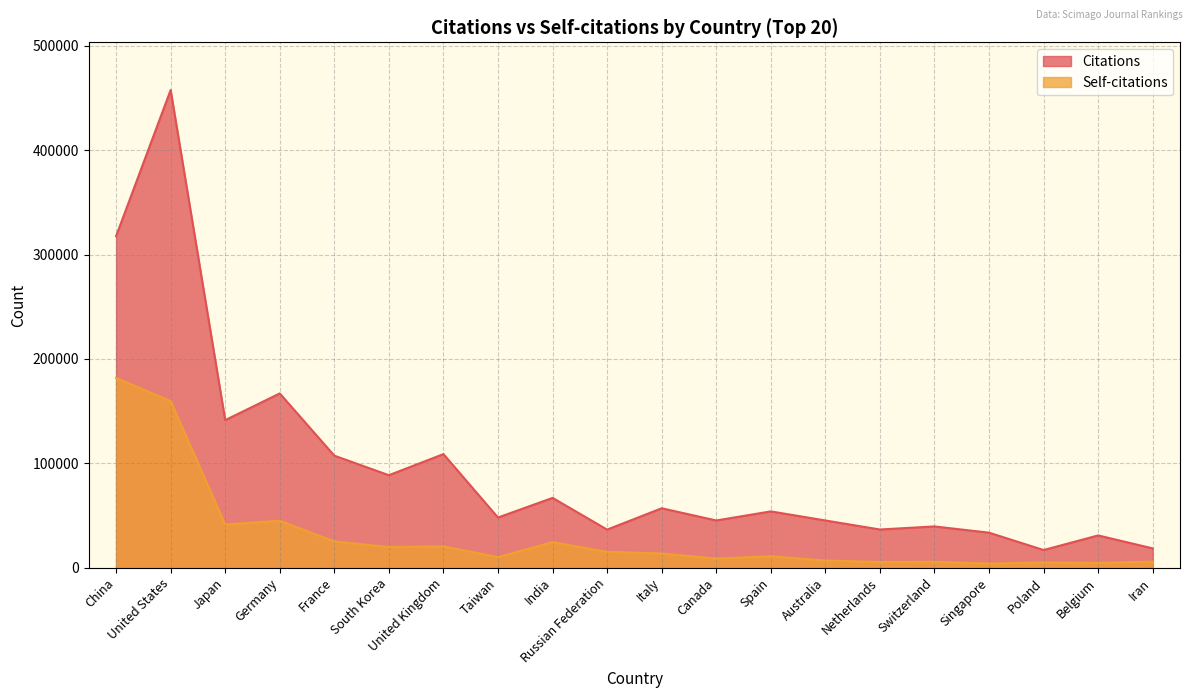

Is the value of Self-citations at Belgium greater than the value of Citations at Japan?

No